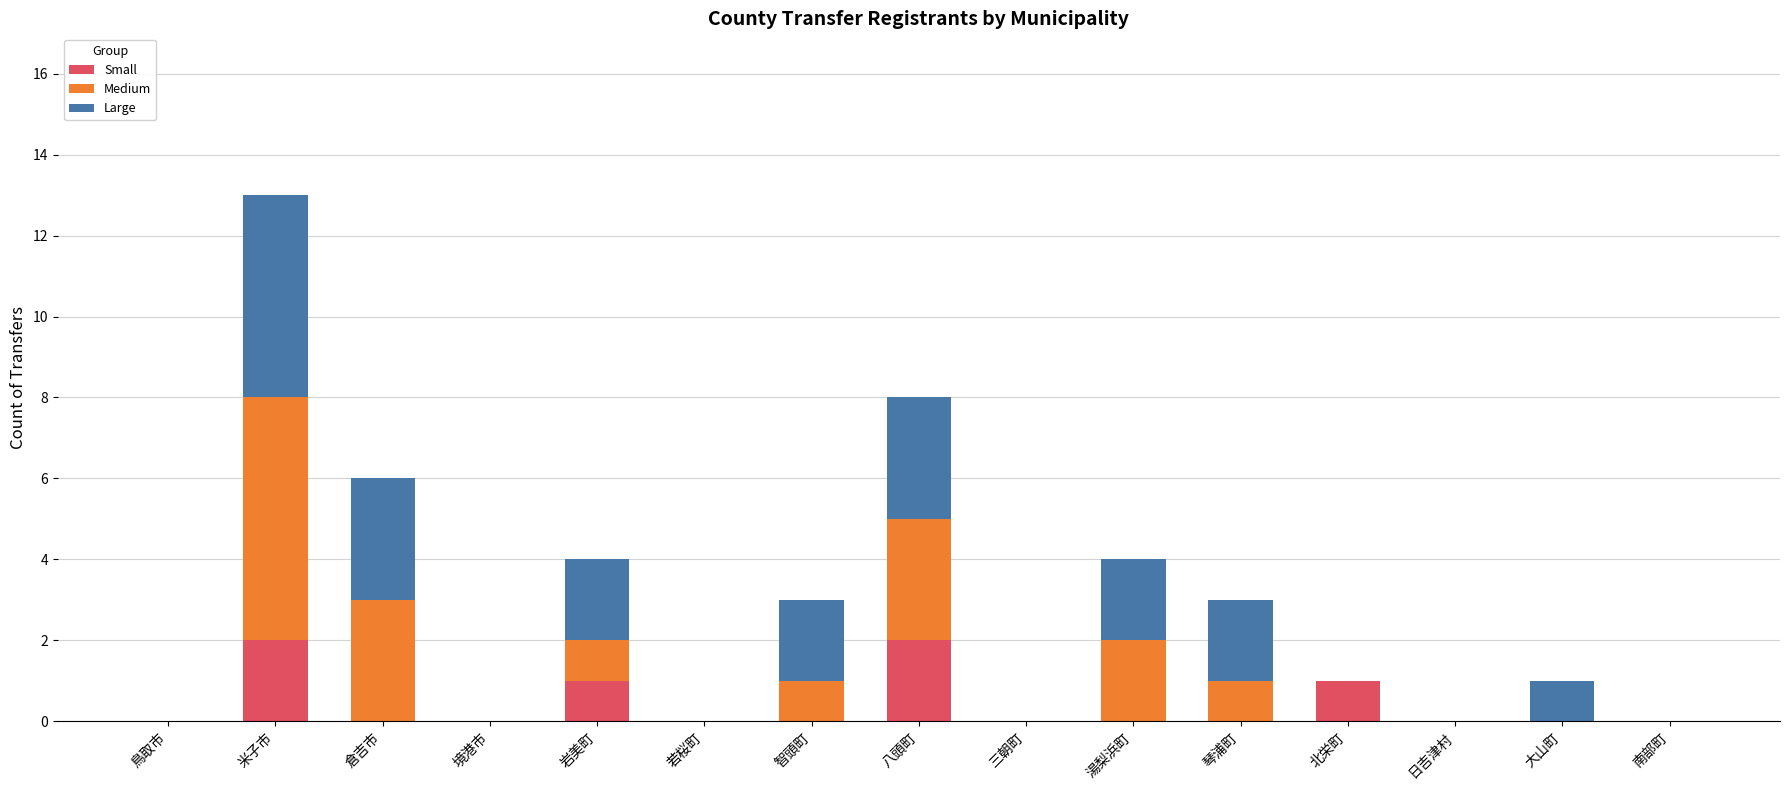

What is the total value across all series at 智頭町?

3